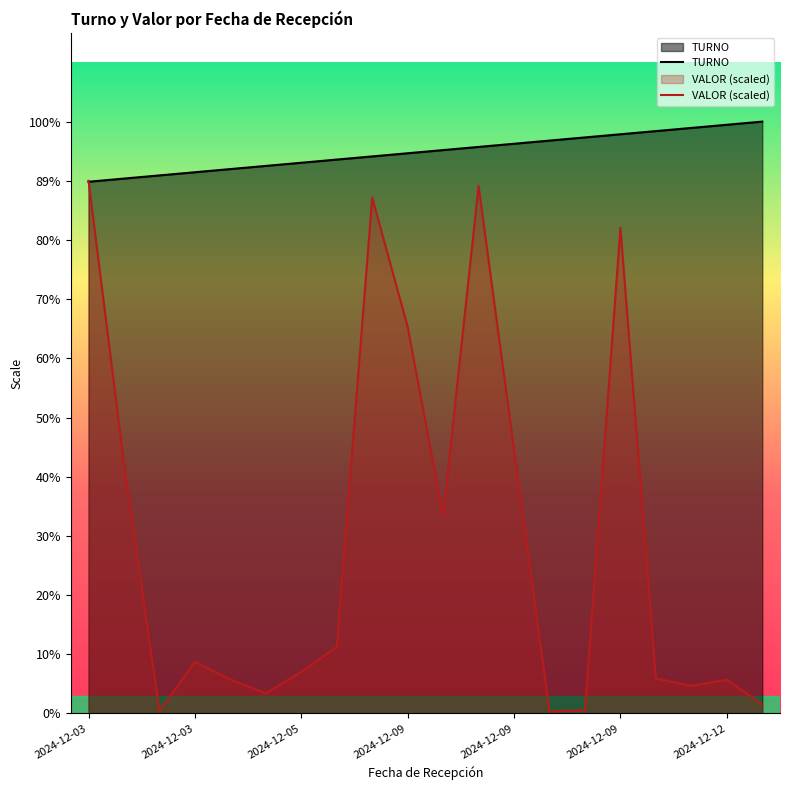

What is the smallest value displayed?

0.7